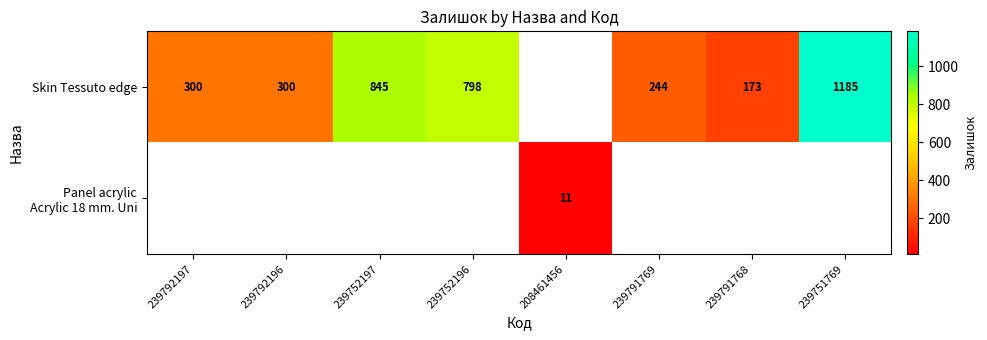

What is the maximum value shown in the chart?

1185.0